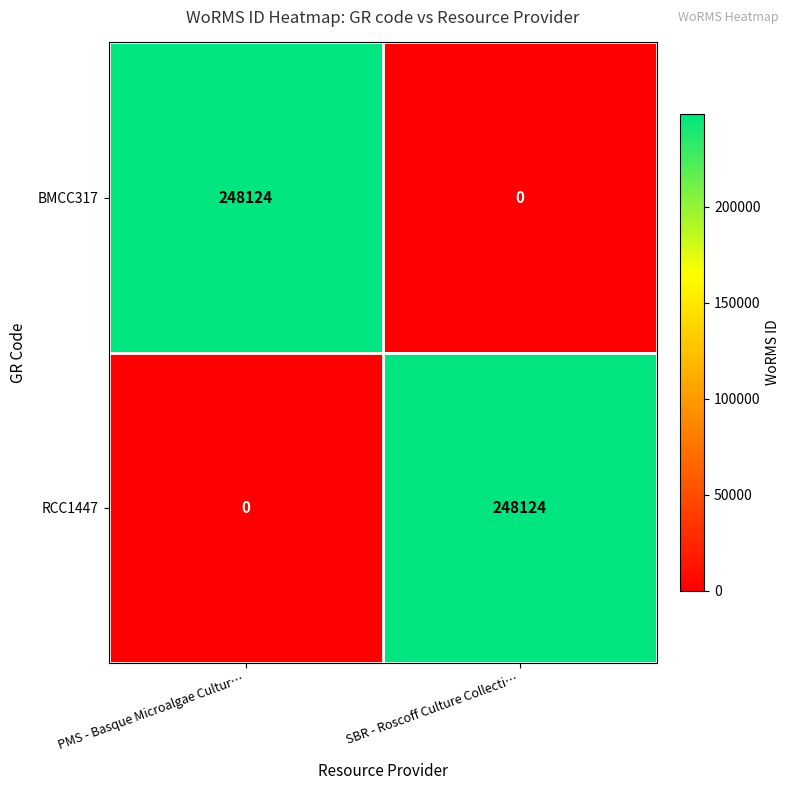

How many values in the RCC1447 series are below 248124?

1